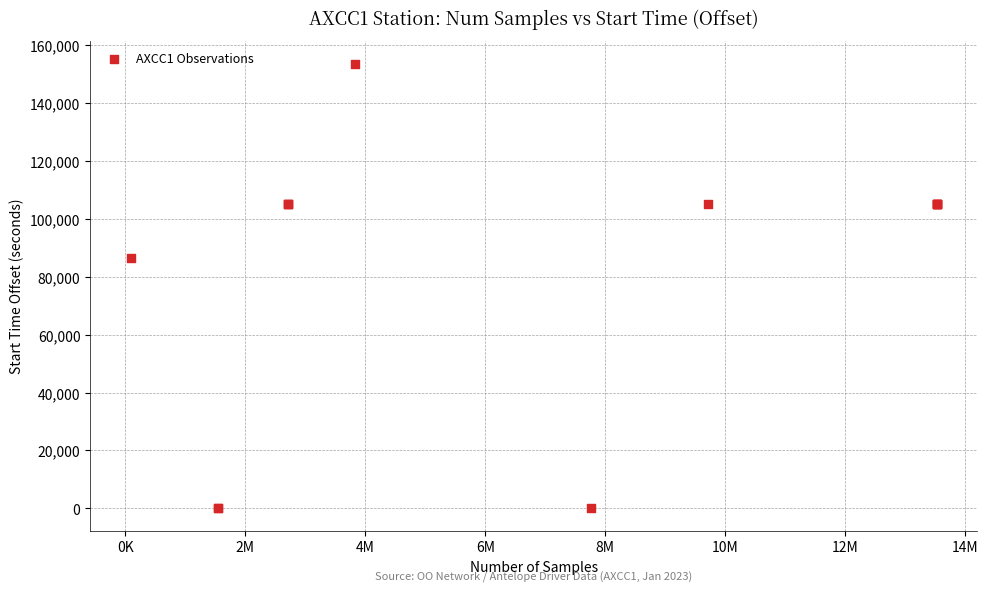

What Y value in the scatter plot is closest to 76840?

86400.0